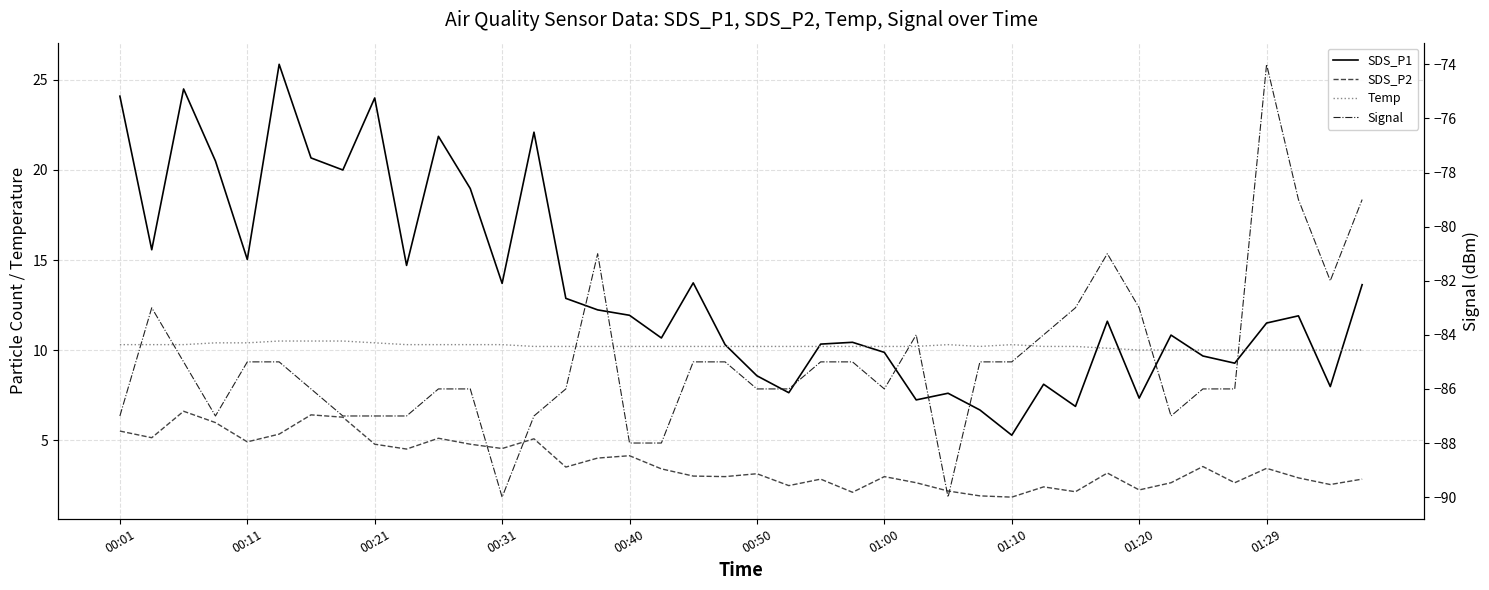

Which series has the widest spread of values?

SDS_P1